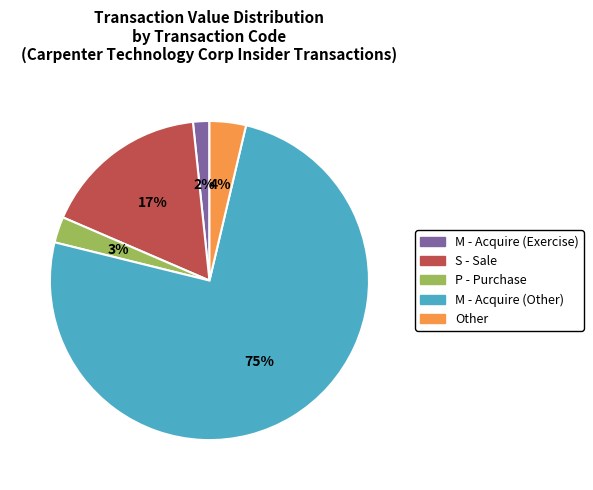

Does any single category account for the majority?

Yes